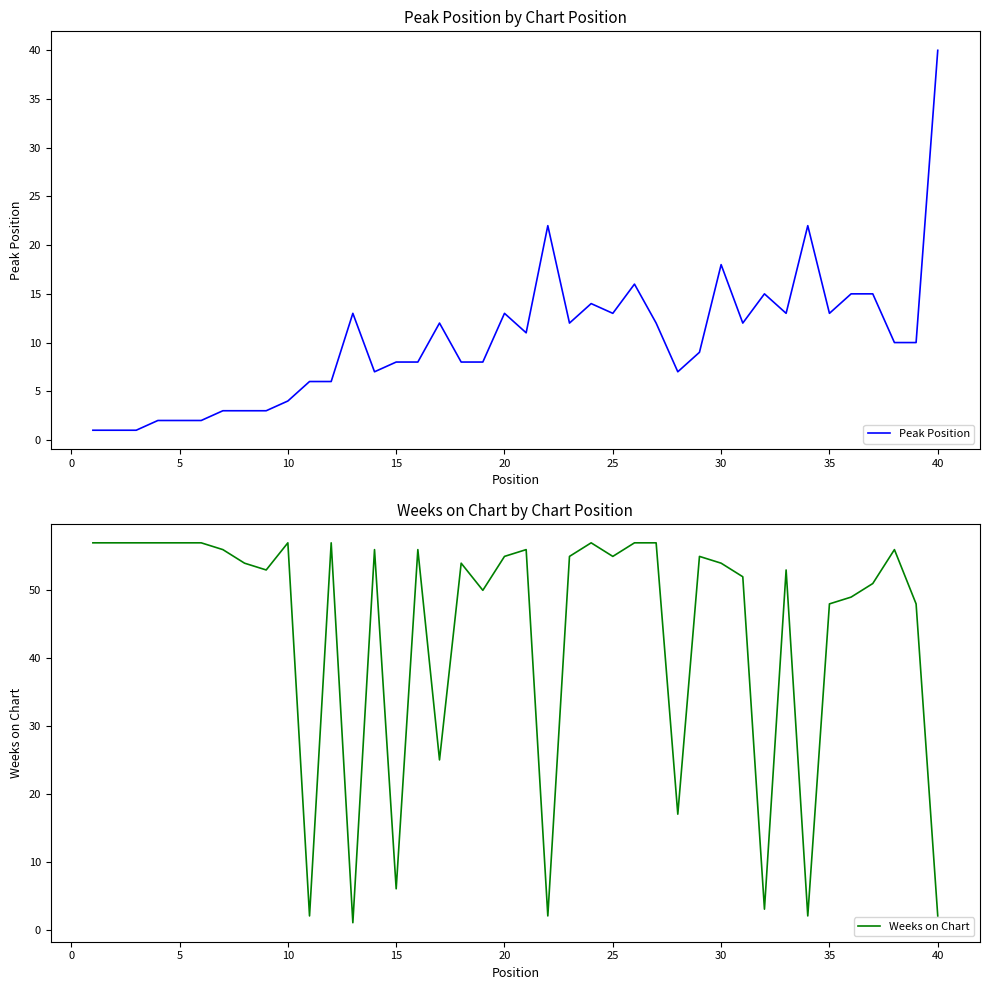

What are all the series names shown in the legend?

Peak Position, Weeks on Chart